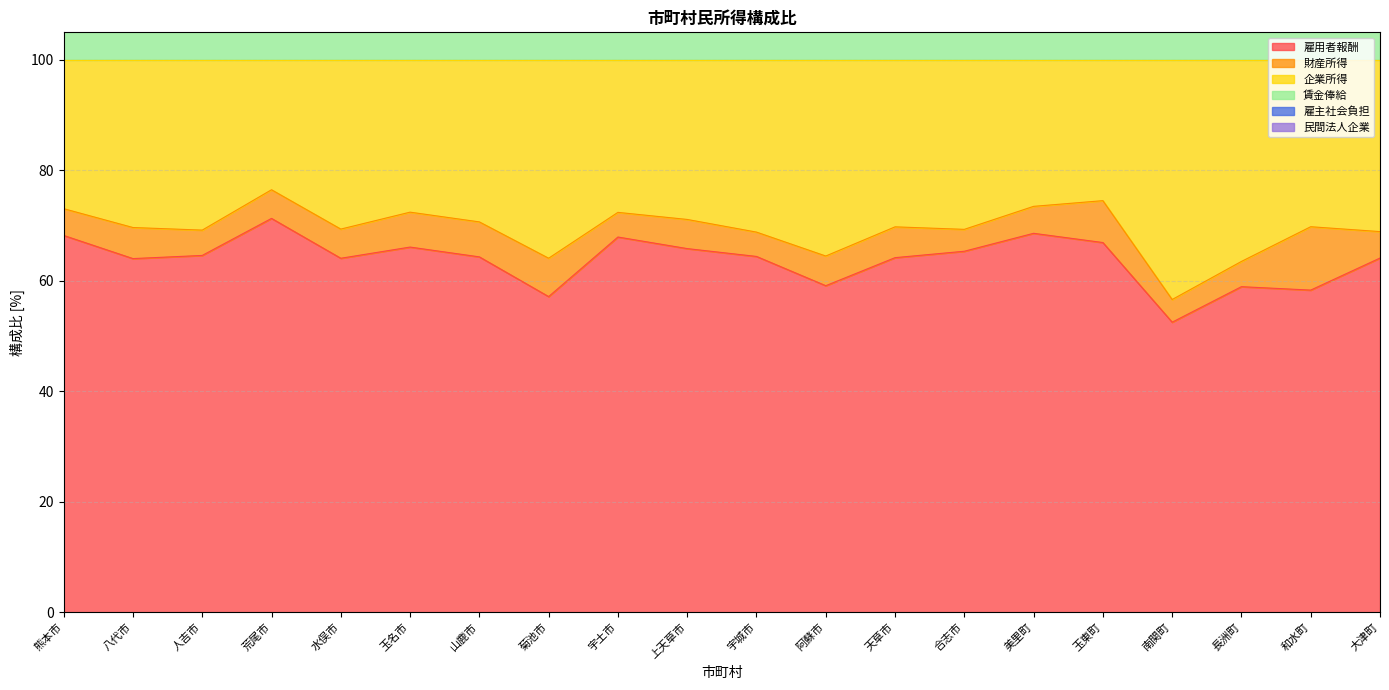

Read the 雇用者報酬 value at 熊本市.

68.2